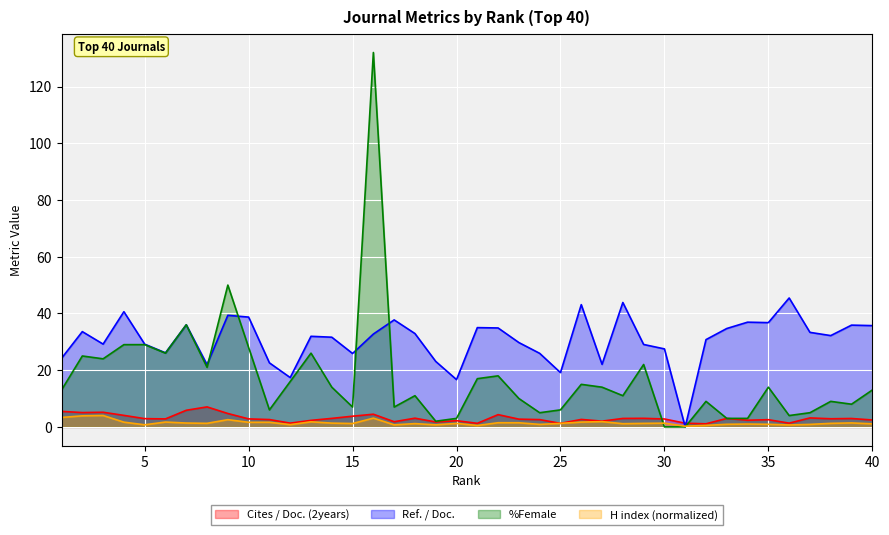

What are all the series names shown in the legend?

Cites / Doc. (2years), Ref. / Doc., %Female, H index (normalized)